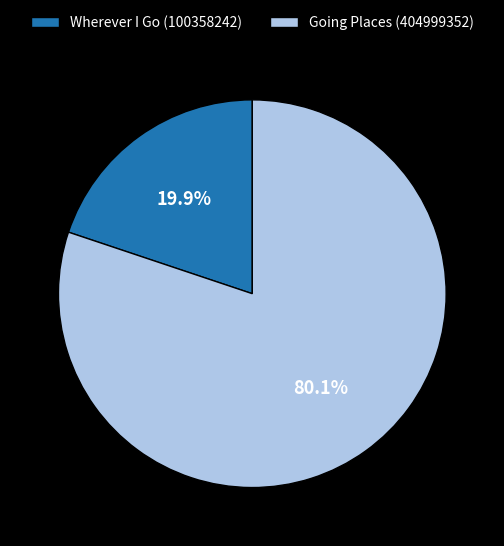

Rank the categories by value from lowest to highest.

Wherever I Go (100358242), Going Places (404999352)